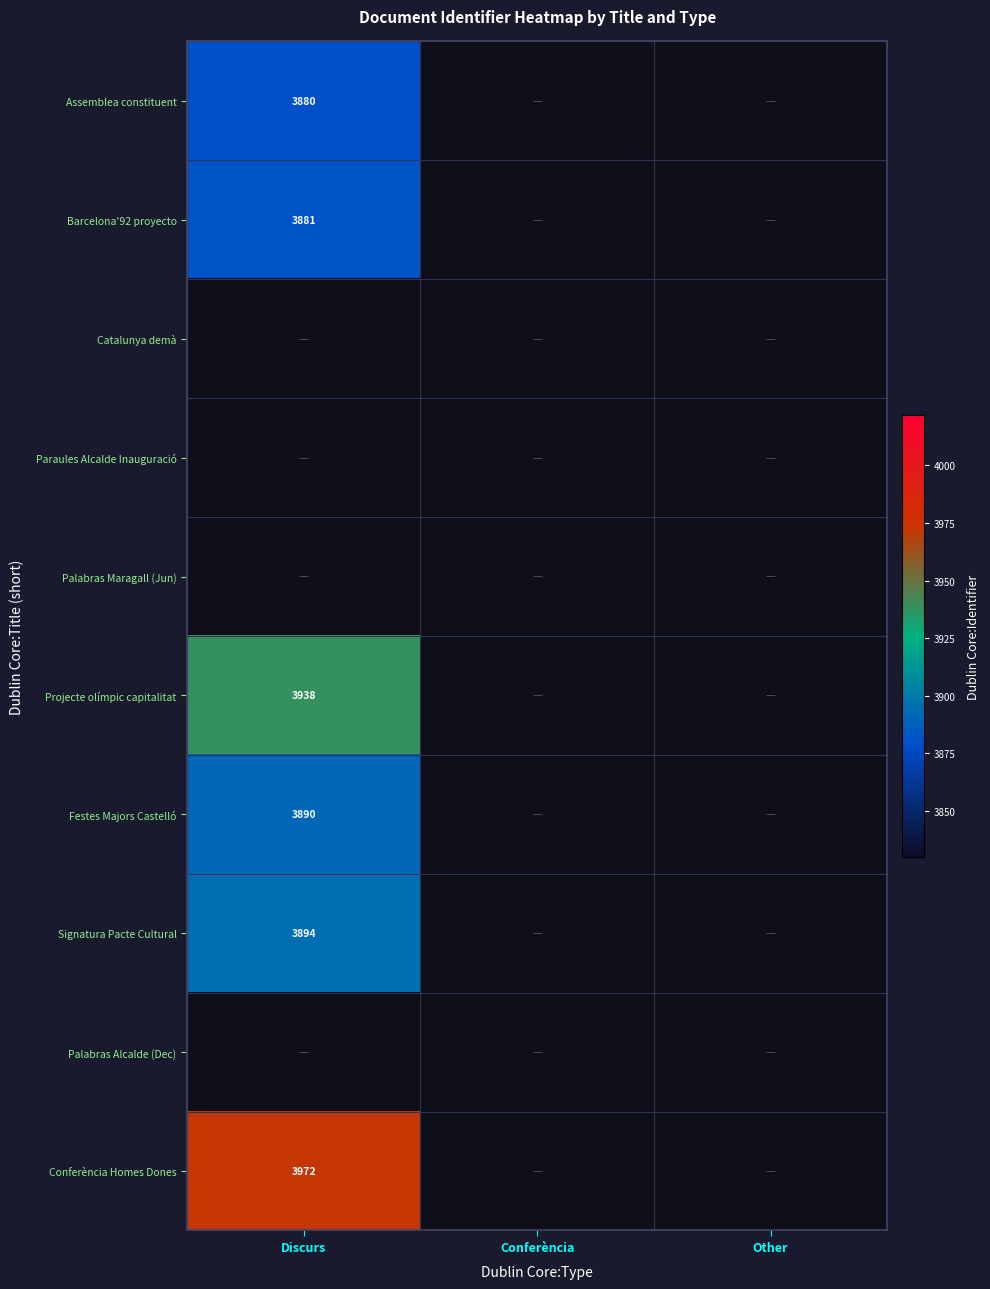

At how many categories does at least one series exceed 3917?

1